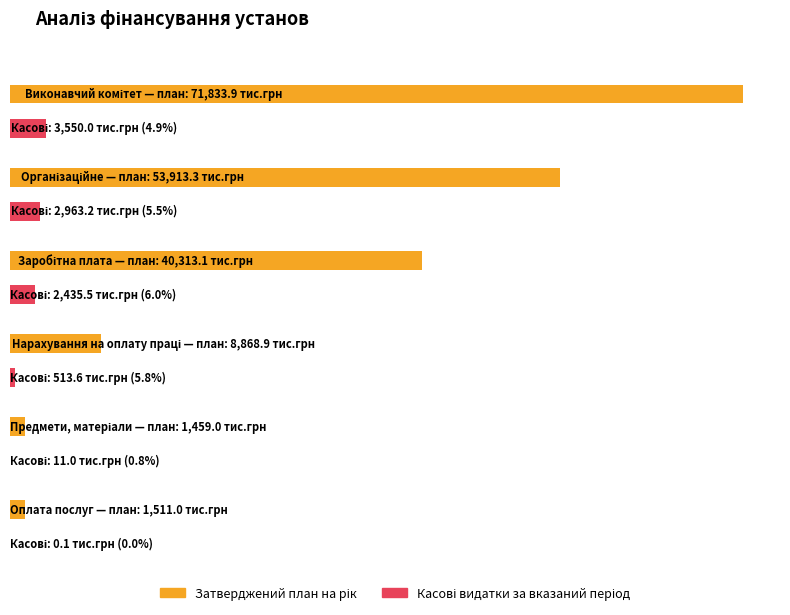

Which series has the widest spread of values?

Затверджений план на рік